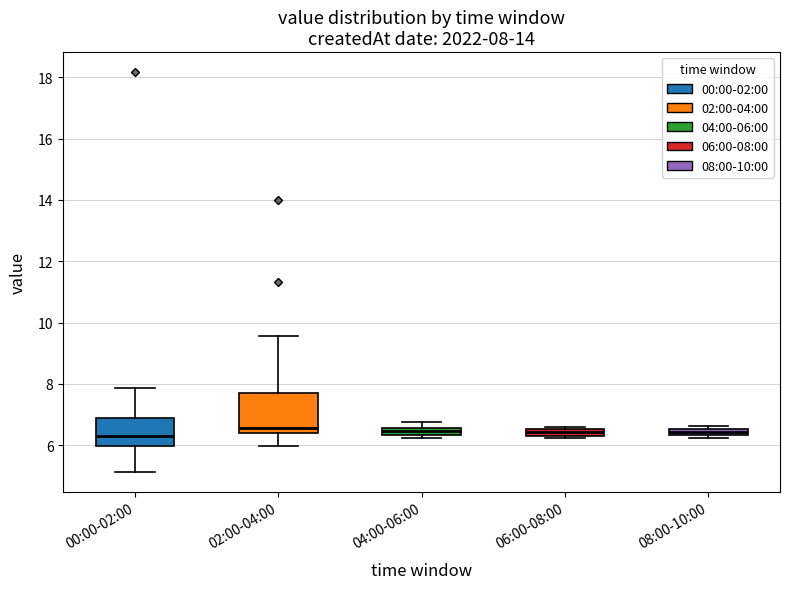

Comparing the boxes themselves (not the whiskers), which one is the tallest?

02:00-04:00